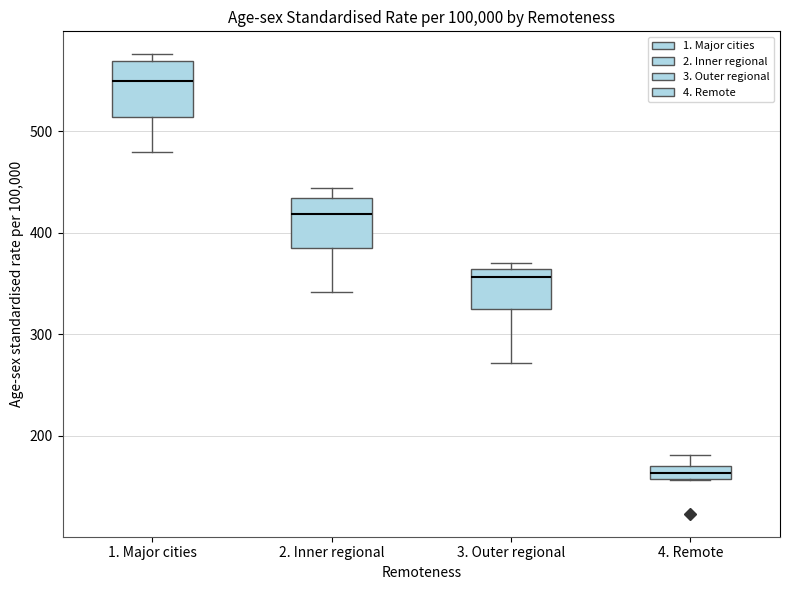

Where does the median line of the box for 2. Inner regional sit on the y-axis? The values are not printed on the chart, so give them approximately, as read against the axis.

420